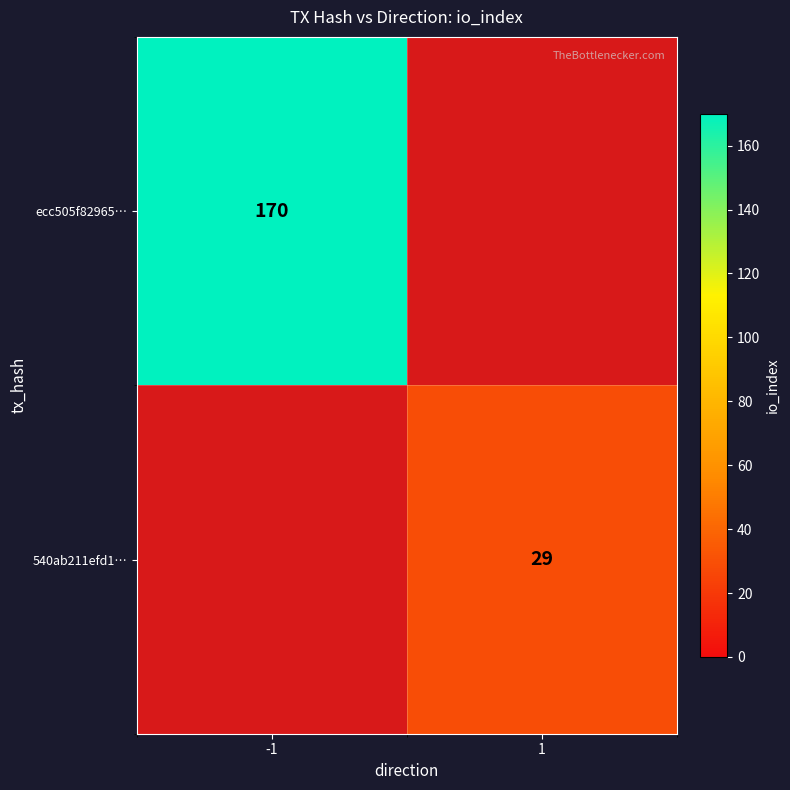

The ecc505f82965… series shows 302 at -1. True or false?

False